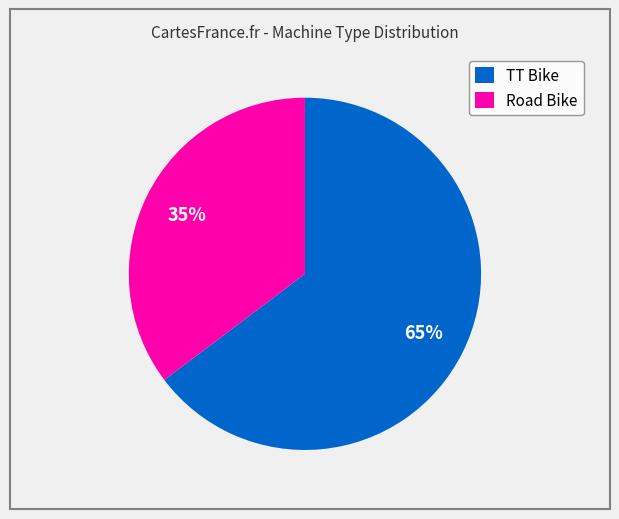

Which slice is the largest?

TT Bike